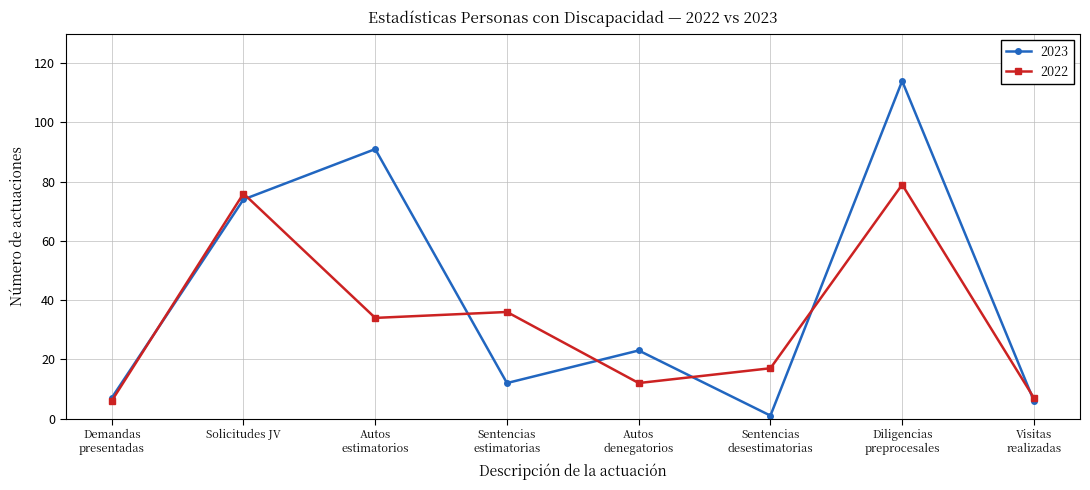

Which series has the largest range (max minus min)?

2023